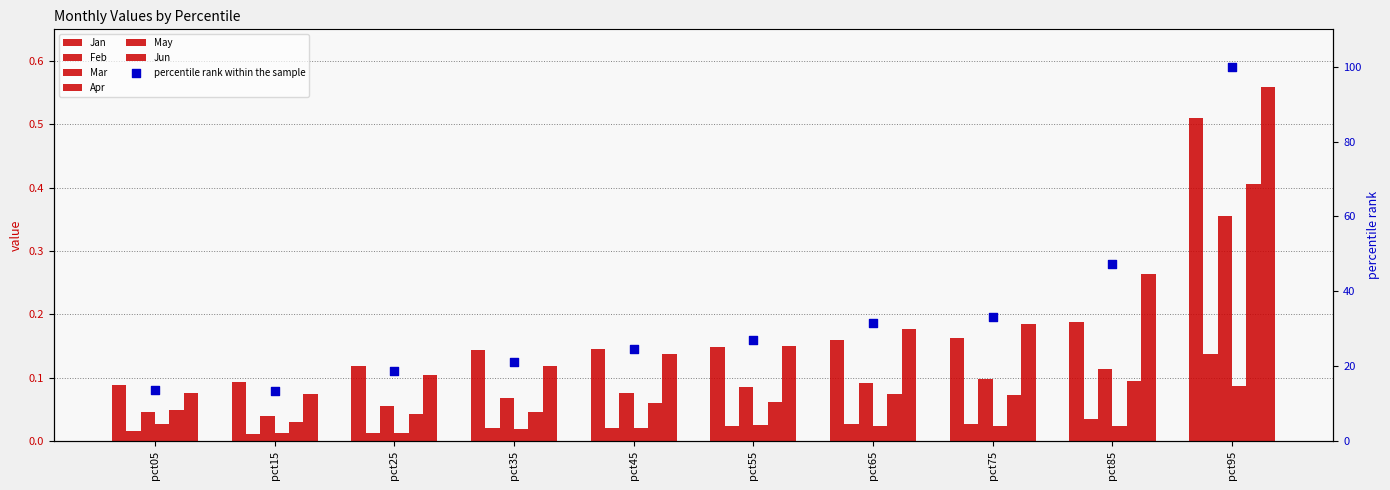

Which series has the largest Y range (max minus min)?

Jun